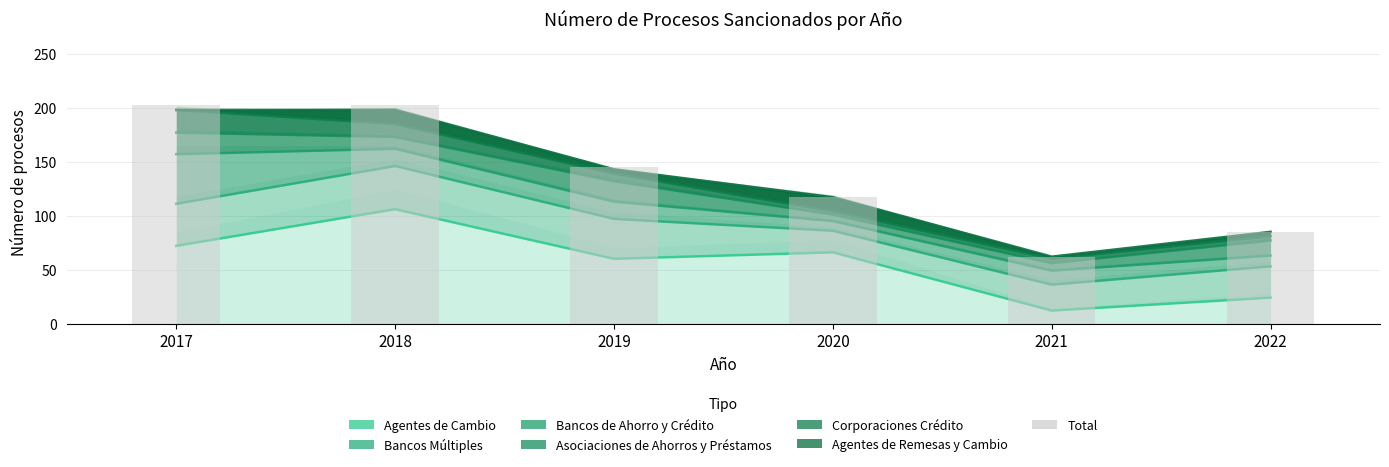

What is the difference between the maximum and minimum values?

141